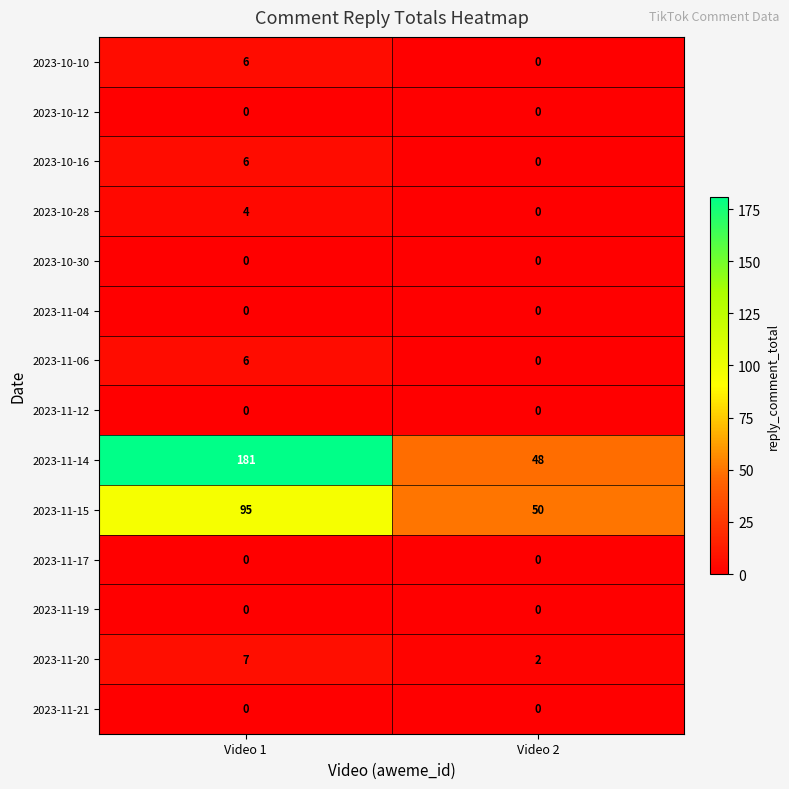

How many distinct data groups are displayed?

14